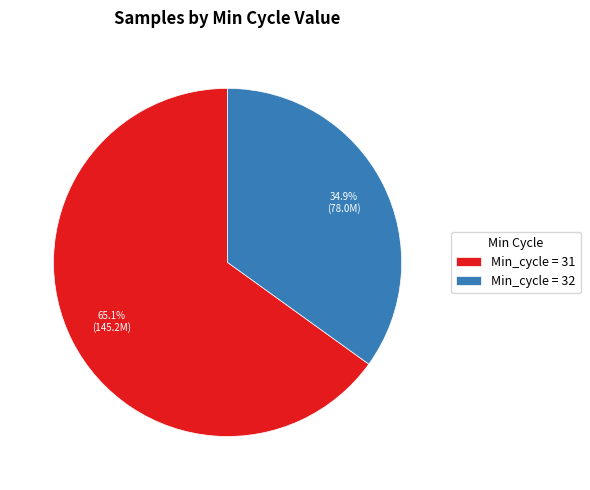

Which has a higher value, Min_cycle = 32 or Min_cycle = 31?

Min_cycle = 31